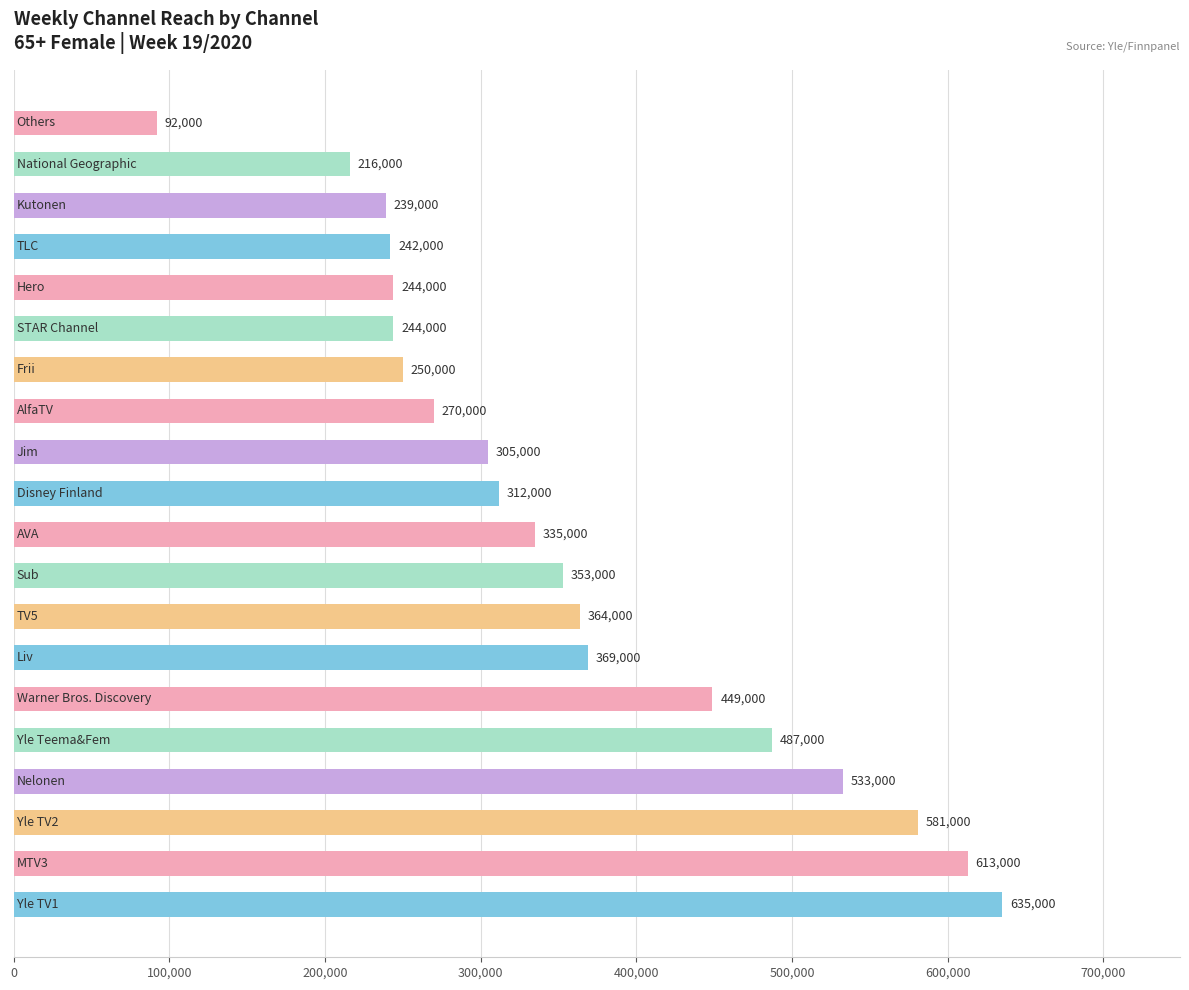

Reading bottom to top, extract all data points from this chart.

635000	613000	581000	533000	487000	449000	369000	364000	353000	335000	312000	305000	270000	250000	244000	244000	242000	239000	216000	92000